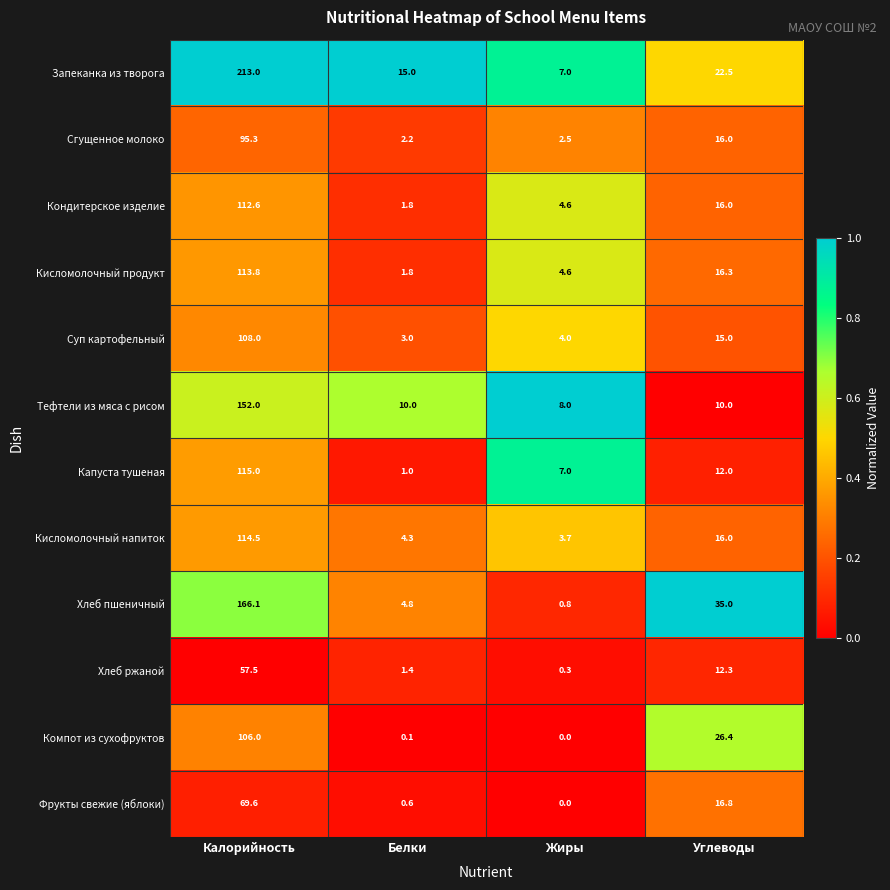

Is it true that Фрукты свежие (яблоки) equals 0.6 at Белки?

True